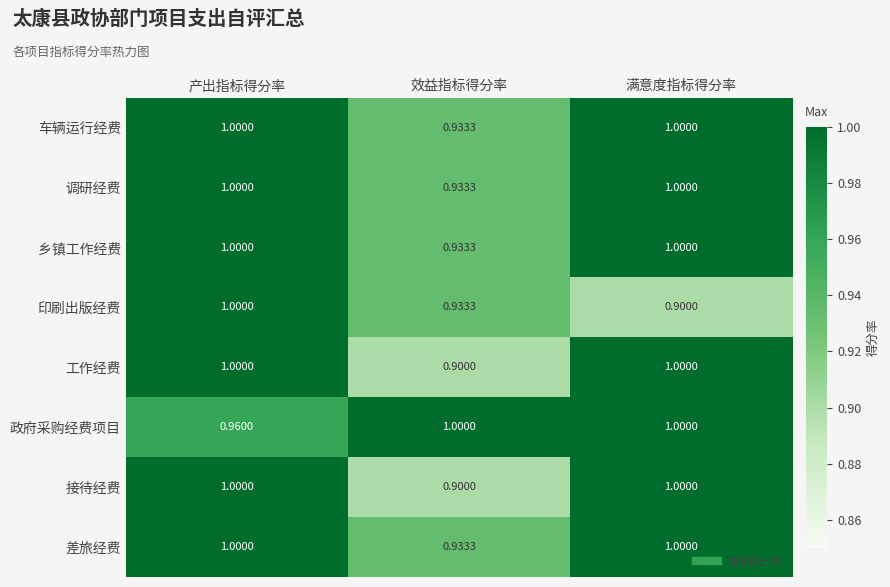

How many categories are shown in the chart?

3